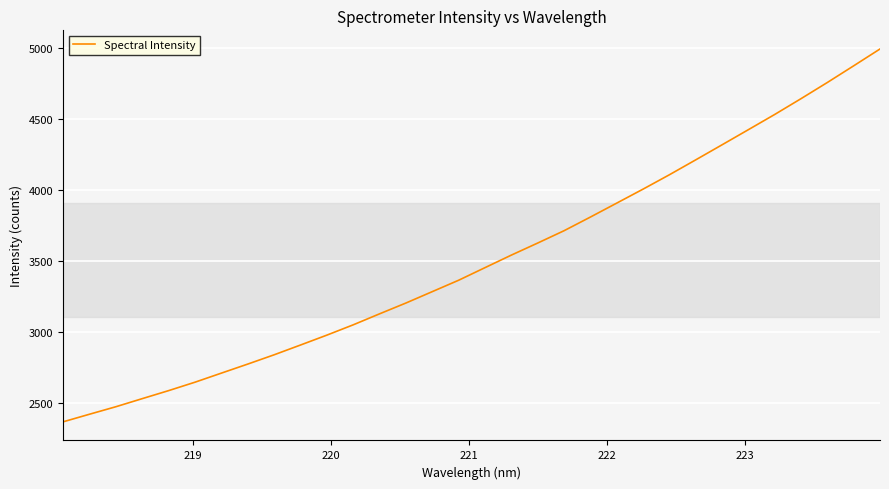

What is the difference between the maximum and minimum values?

2623.4